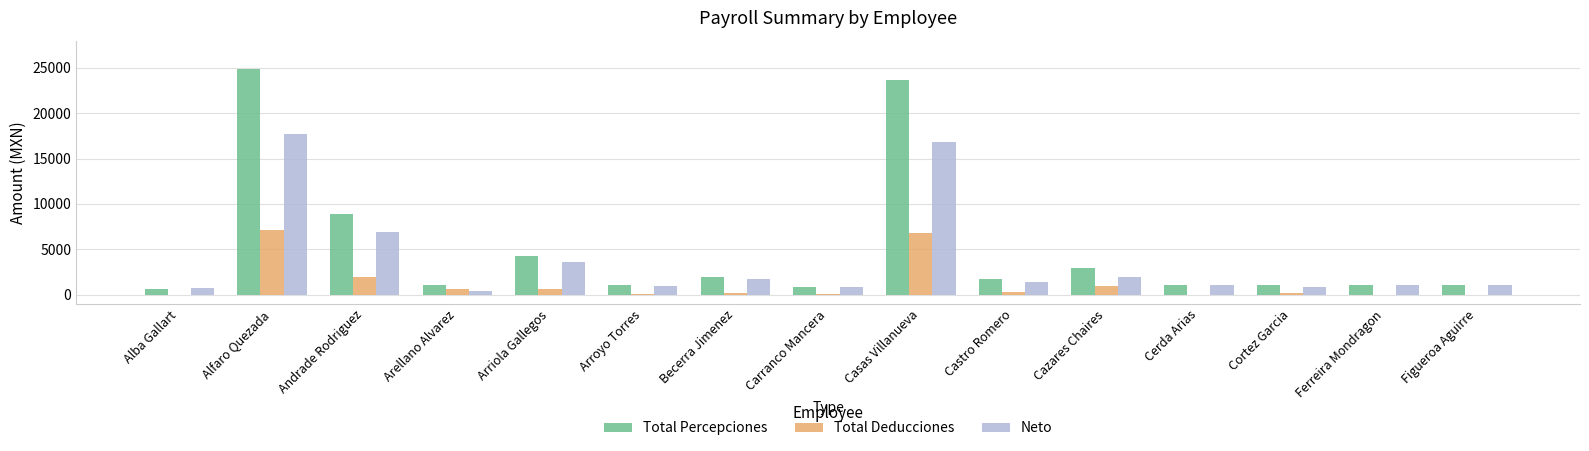

Is it true that Total Deducciones equals 1923.0 at Andrade Rodriguez?

True